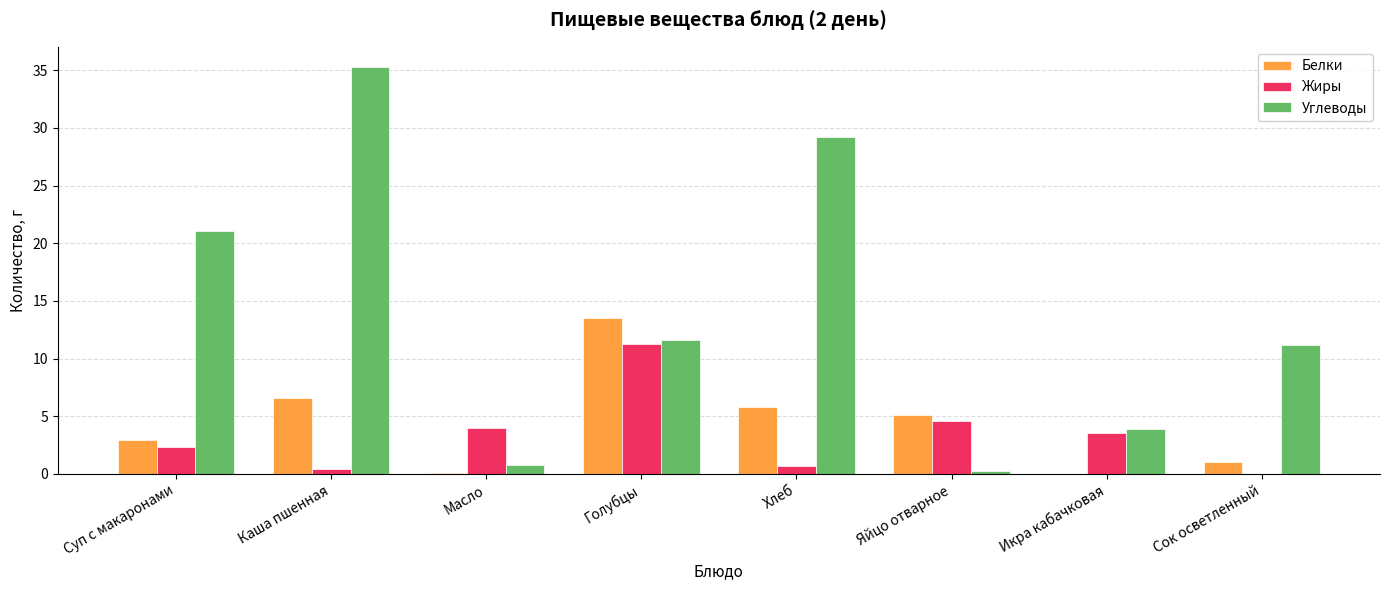

The Белки series shows 1.0 at Сок осветленный. True or false?

True